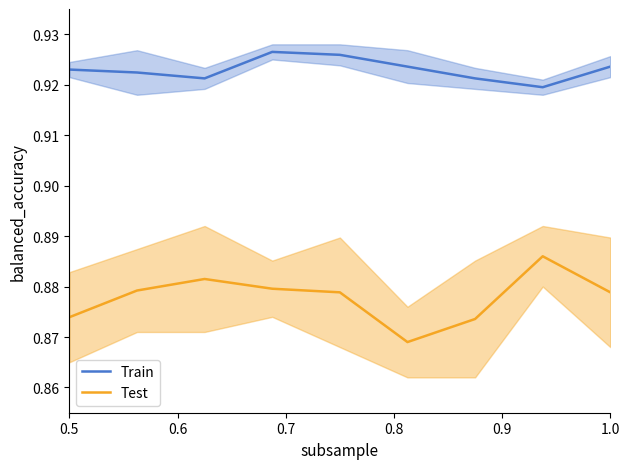

True or false: Train and Test cross at least once.

False